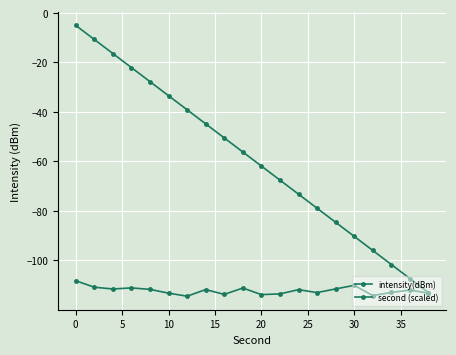

How many lines are shown in the chart?

2